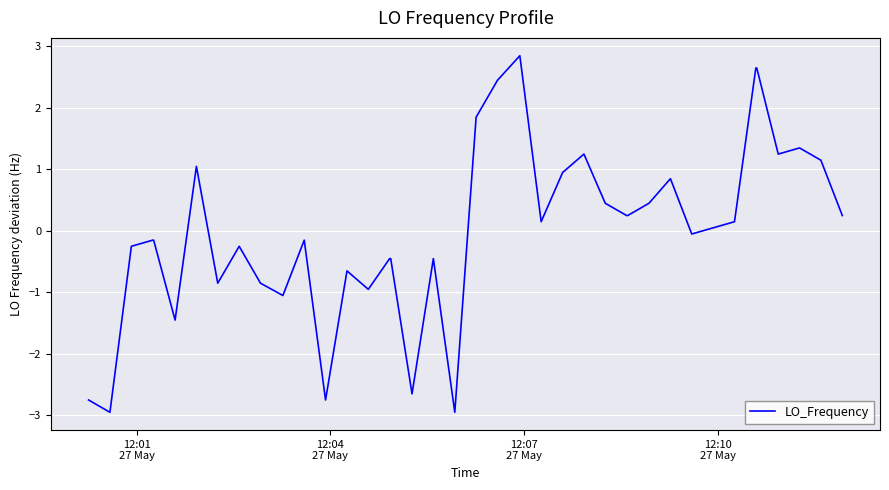

What is the maximum value shown in the chart?

2.8